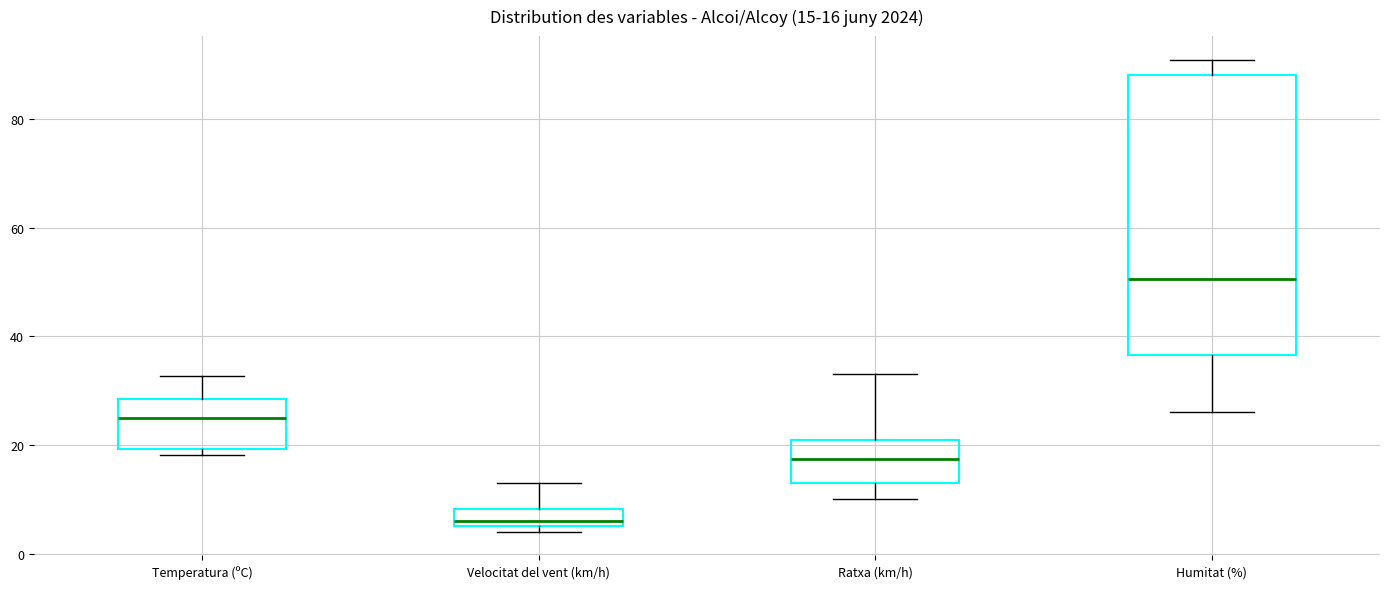

Which box's median line is the highest?

Humitat (%)